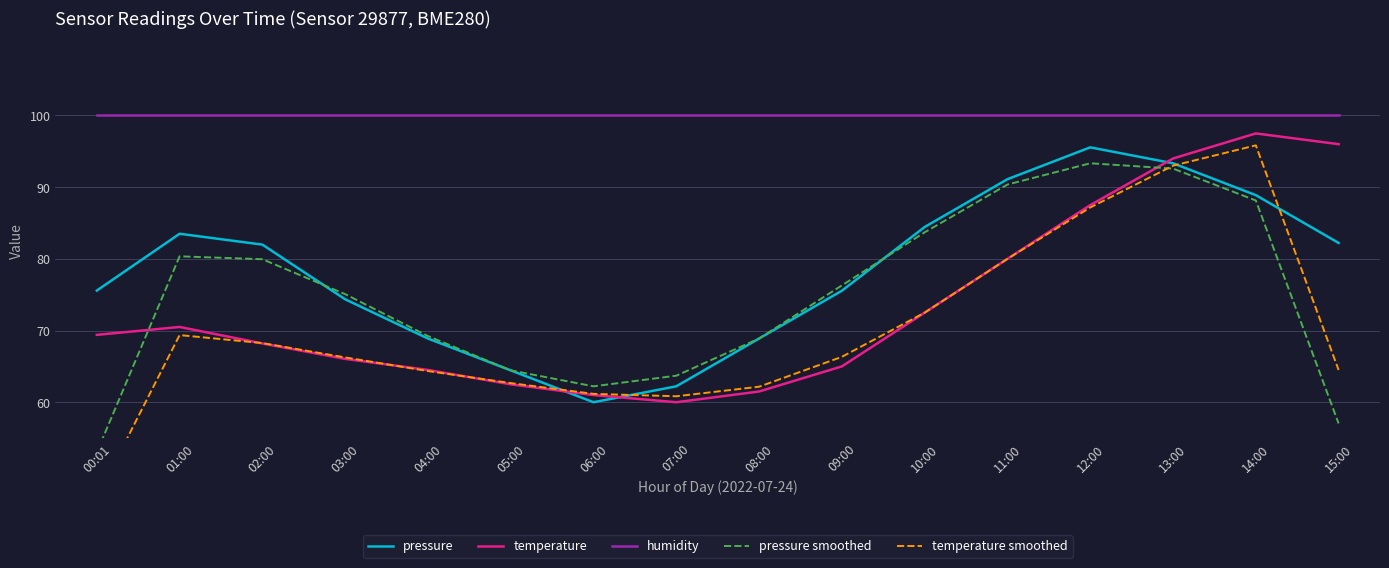

Rank the series by their maximum value, from lowest to highest.

pressure smoothed, pressure, temperature smoothed, temperature, humidity